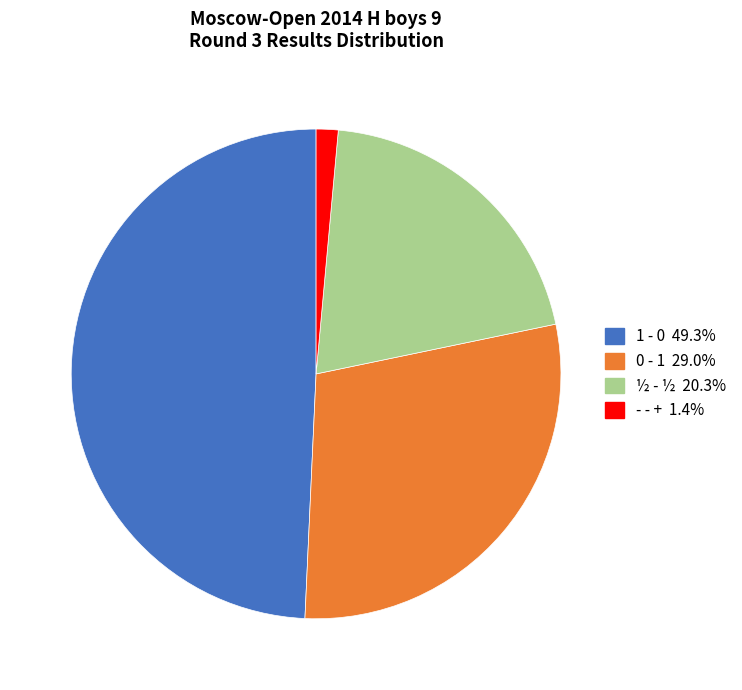

Does any single category account for the majority?

No